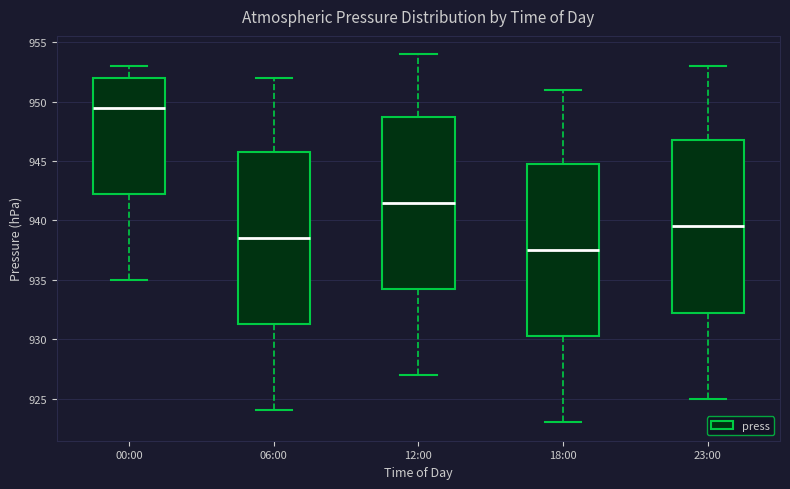

Reading left to right, read every box against the y-axis: the position of its median line, the range the box covers, and the ends of its whiskers. The values are not printed on the chart, so give them approximately, as read against the axis.

00:00: median 949.5, box 942.5 to 952.0, whiskers 935.0 to 953.0
06:00: median 938.5, box 931.5 to 946.0, whiskers 924.0 to 952.0
12:00: median 941.5, box 934.5 to 949.0, whiskers 927.0 to 954.0
18:00: median 937.5, box 930.5 to 945.0, whiskers 923.0 to 951.0
23:00: median 939.5, box 932.5 to 947.0, whiskers 925.0 to 953.0